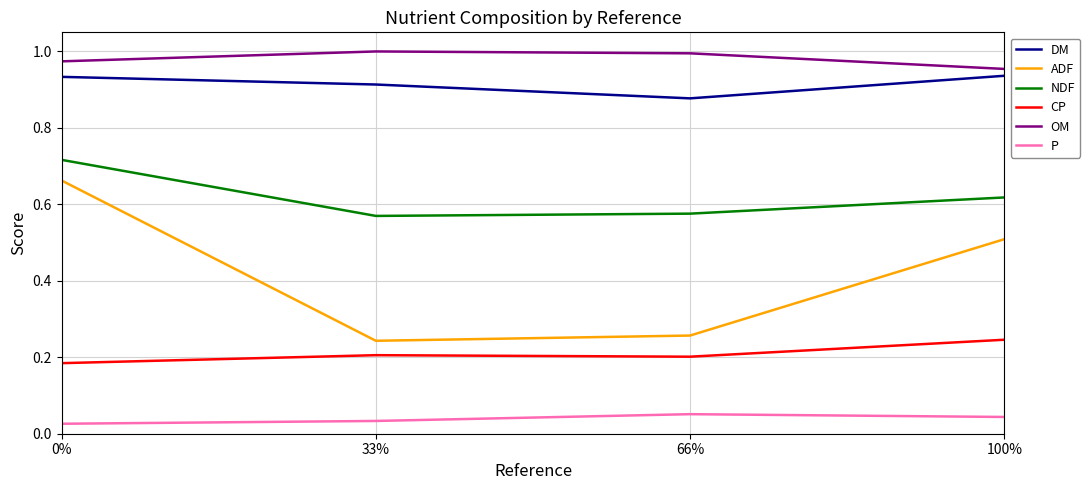

How many series are shown in this chart?

6